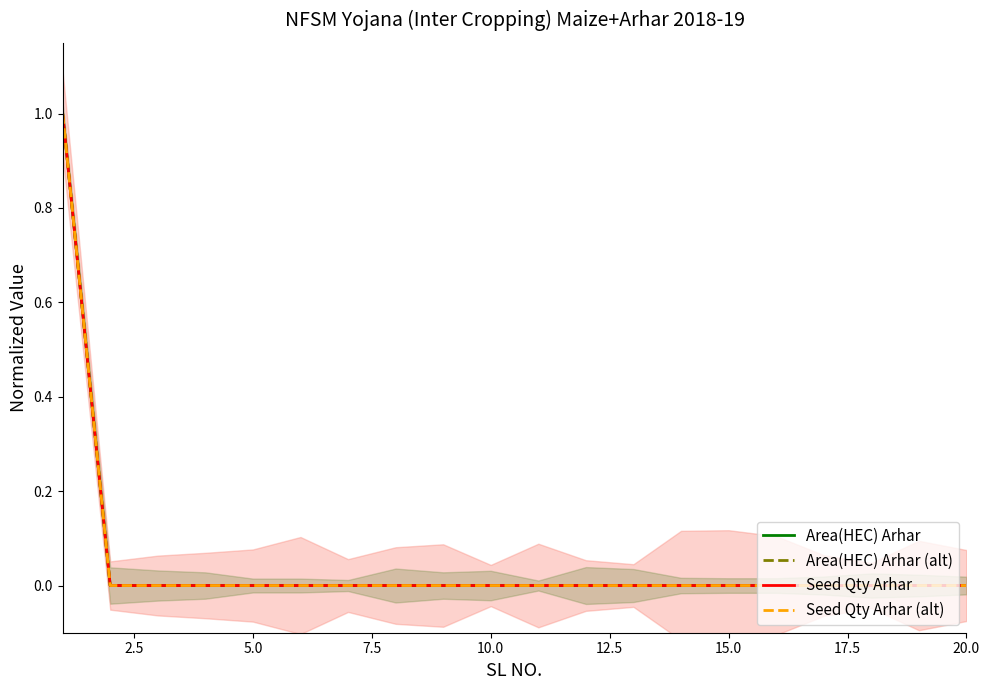

How many lines are shown in the chart?

4